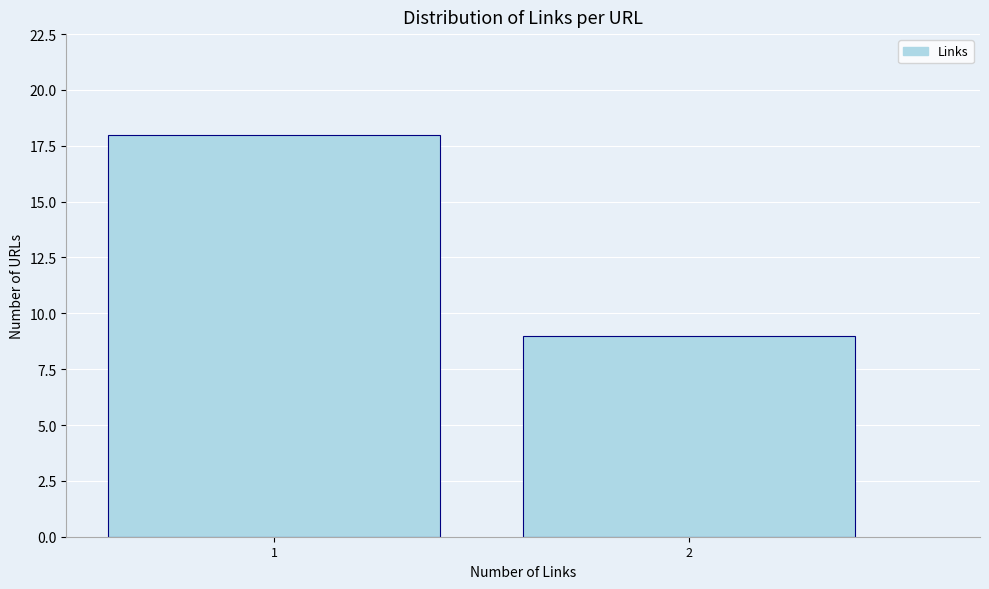

Reading left to right, transcribe all the data shown in this chart.

1=18	2=9